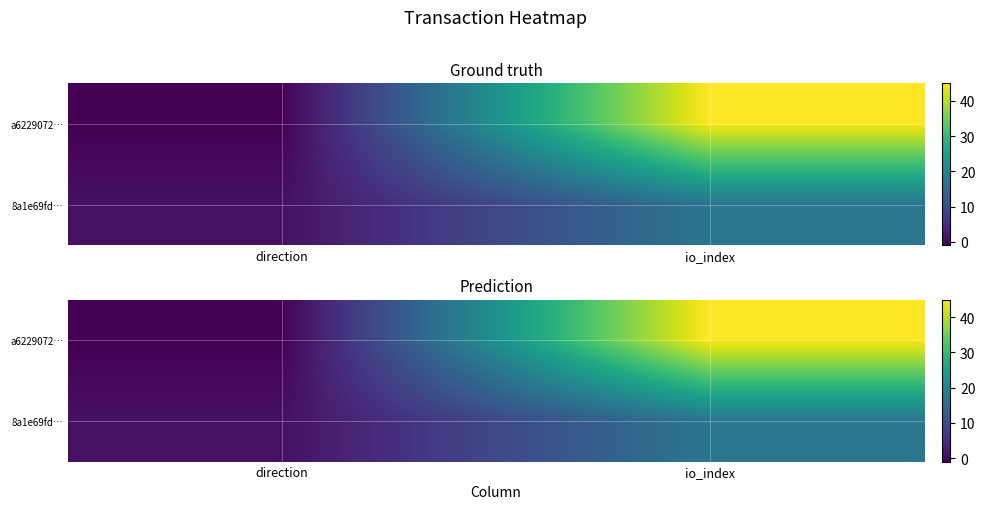

At which category is the sum across all series the highest?

io_index